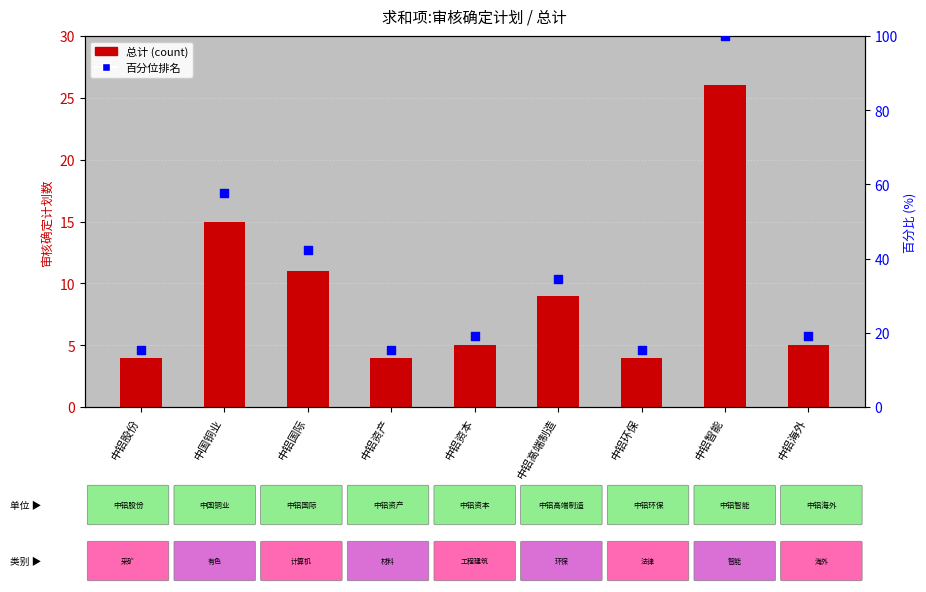

Which series has the widest spread of Y values?

百分位排名